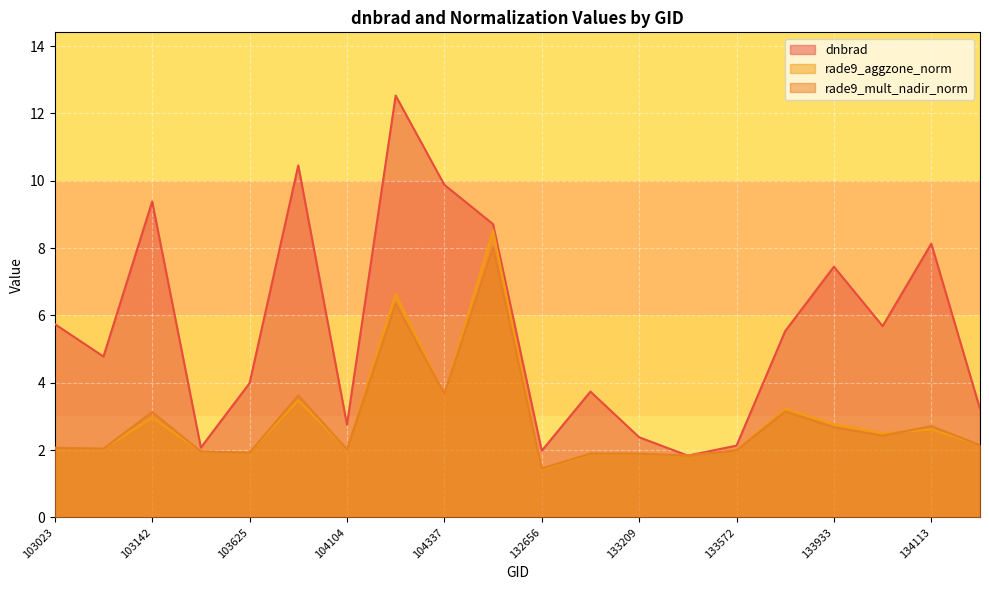

The dnbrad series shows 3.2 at 134124. True or false?

True